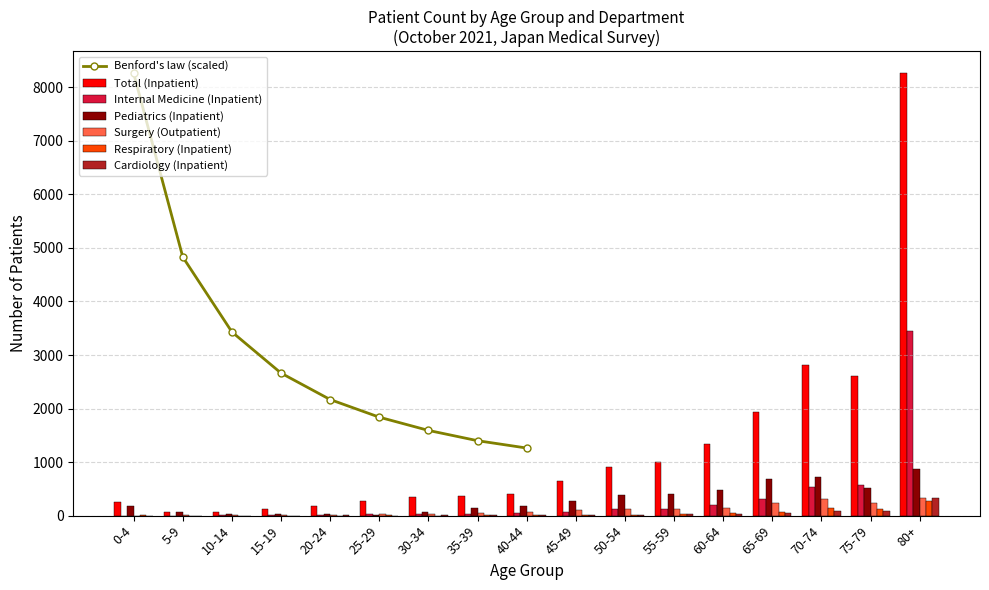

Where is Pediatrics (Inpatient) nearest to the value 442?

55-59